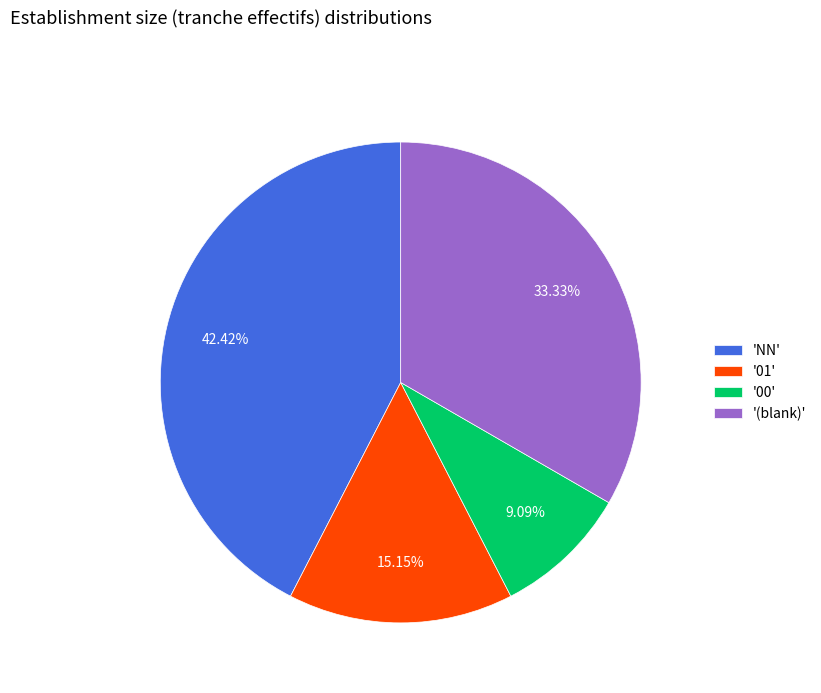

Do '01' and 'NN' together represent more than half of the pie?

Yes